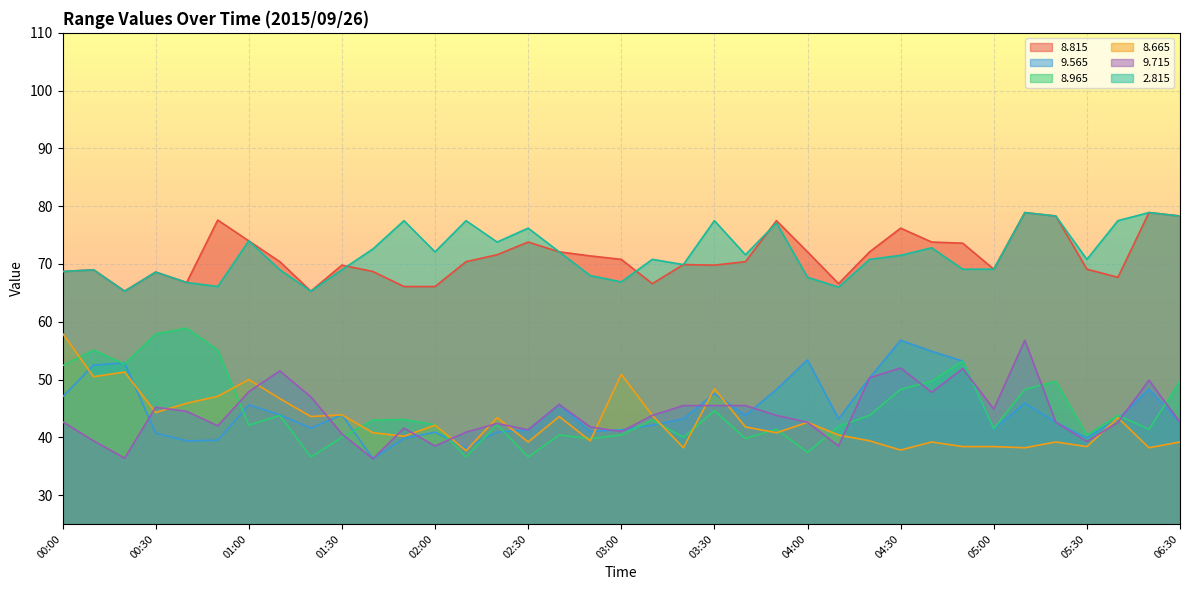

Does the chart display data point markers on the line(s)?

No